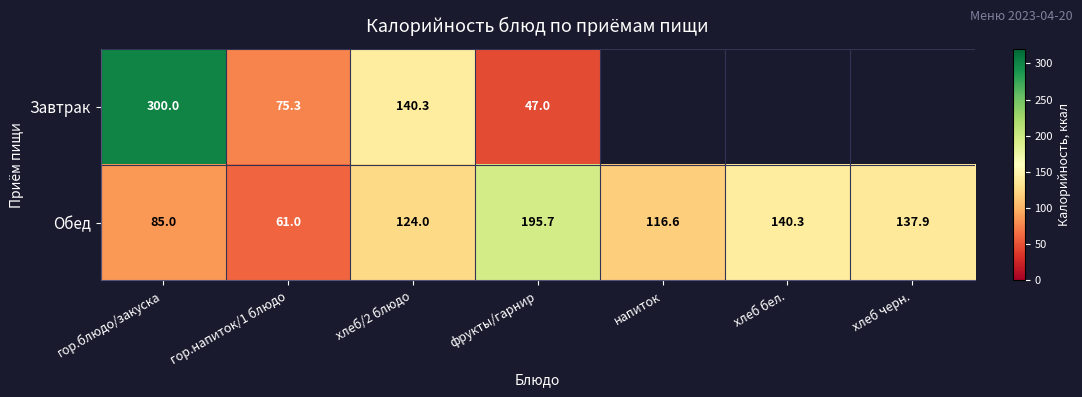

What is the sum of the Завтрак values at фрукты/гарнир and хлеб/2 блюдо?

187.3